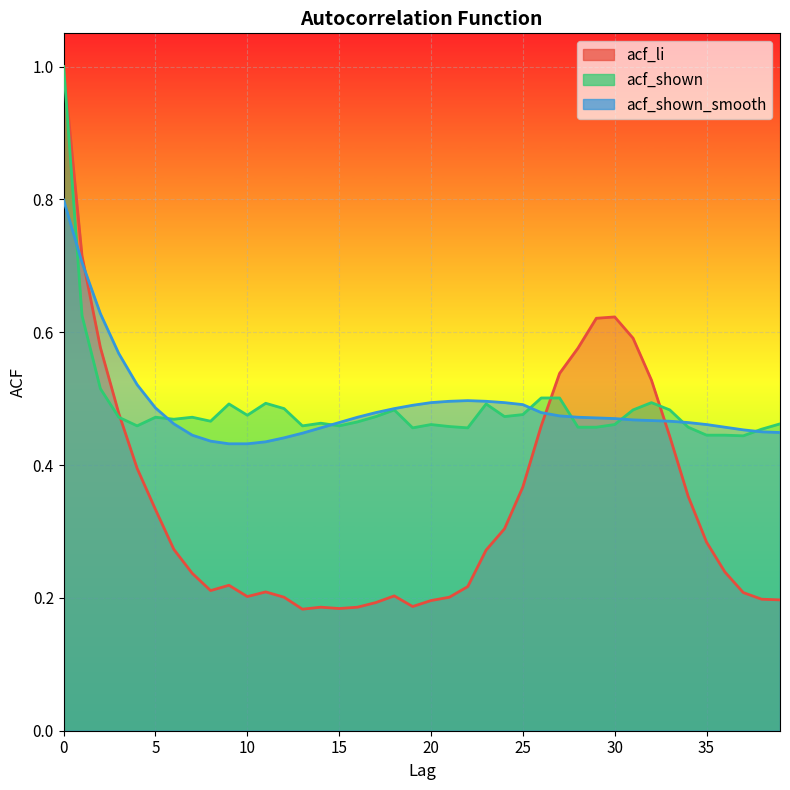

What is the sum of all acf_li values?

13.8